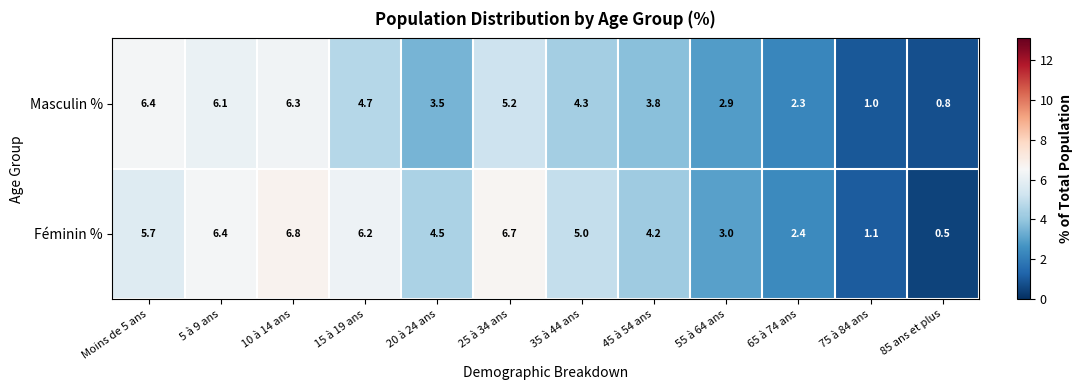

What is the spread (max minus min) of values at 55 à 64 ans?

0.1